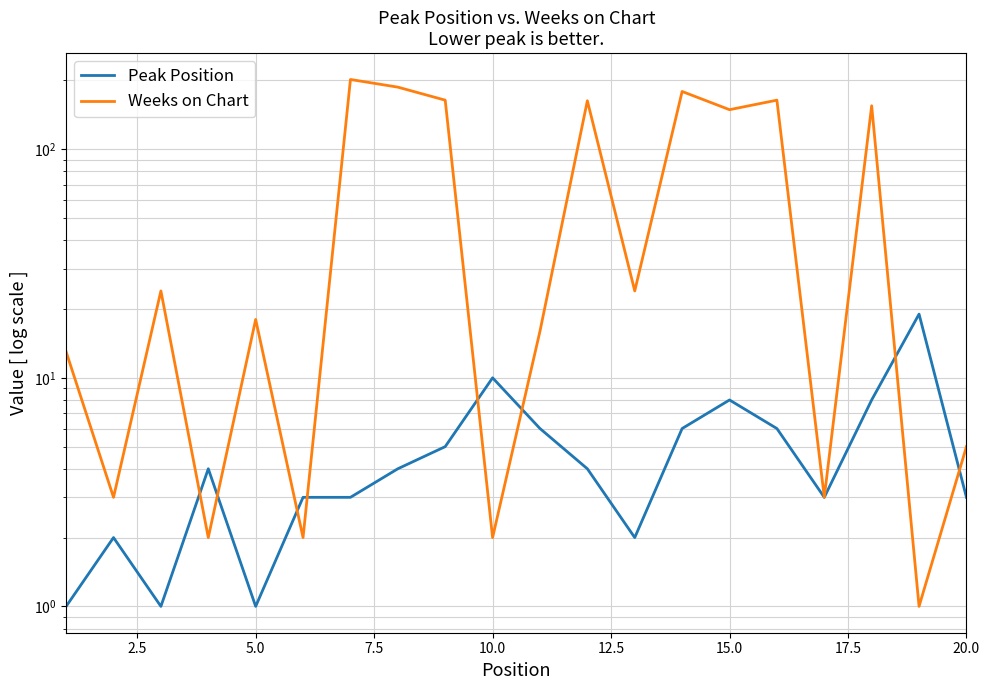

How many lines are shown in the chart?

2